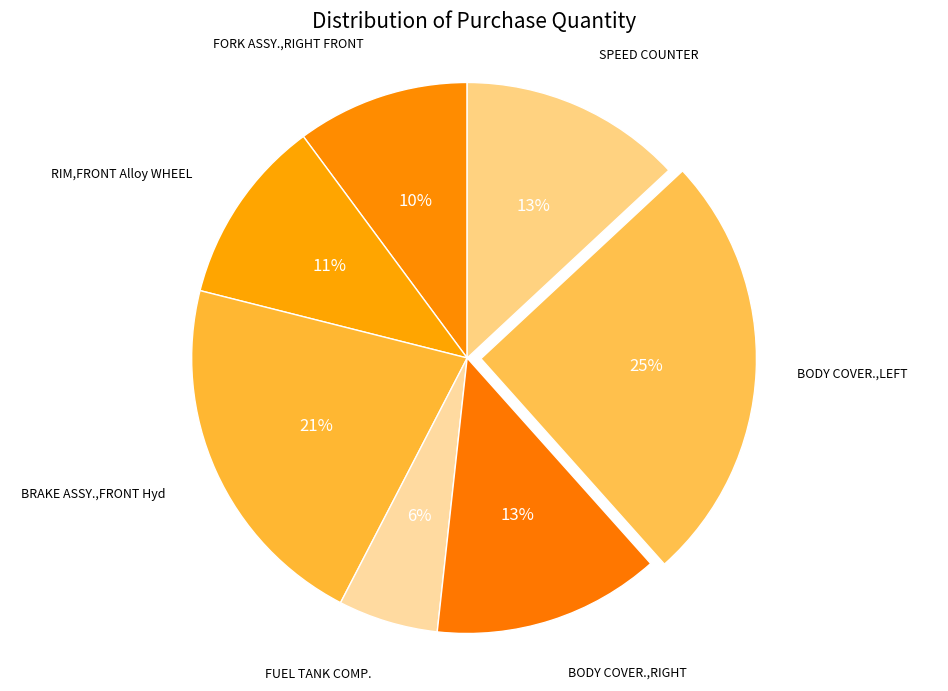

Which category has the smallest portion of the pie?

FUEL TANK COMP.